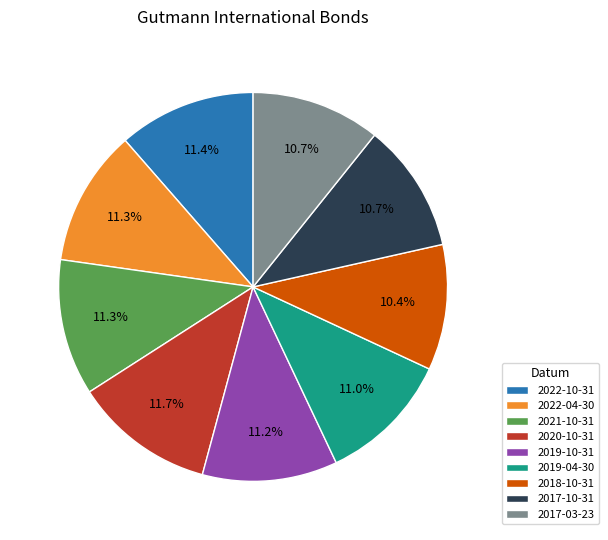

How many slices are in this pie chart?

9